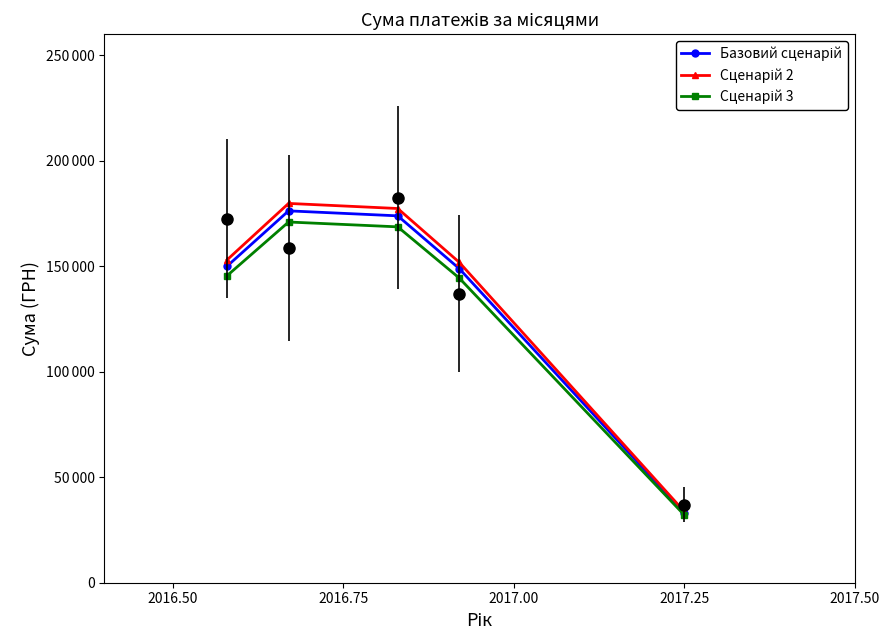

The Сценарій 3 series shows 50259.2 at 2017.25. True or false?

False